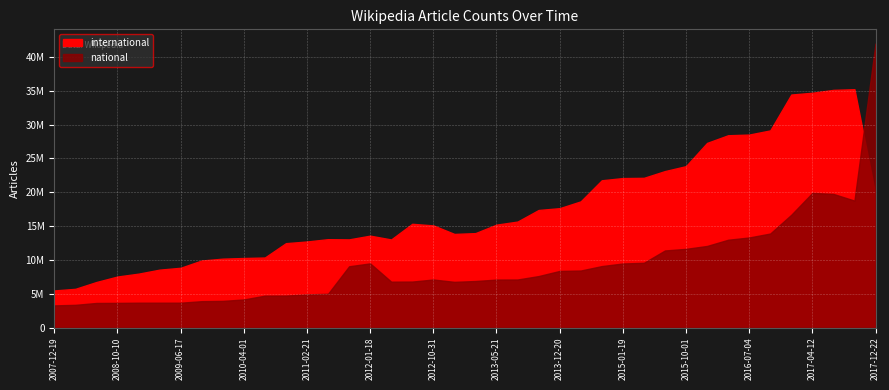

The national series shows 1511729 at 2008-12-17. True or false?

False